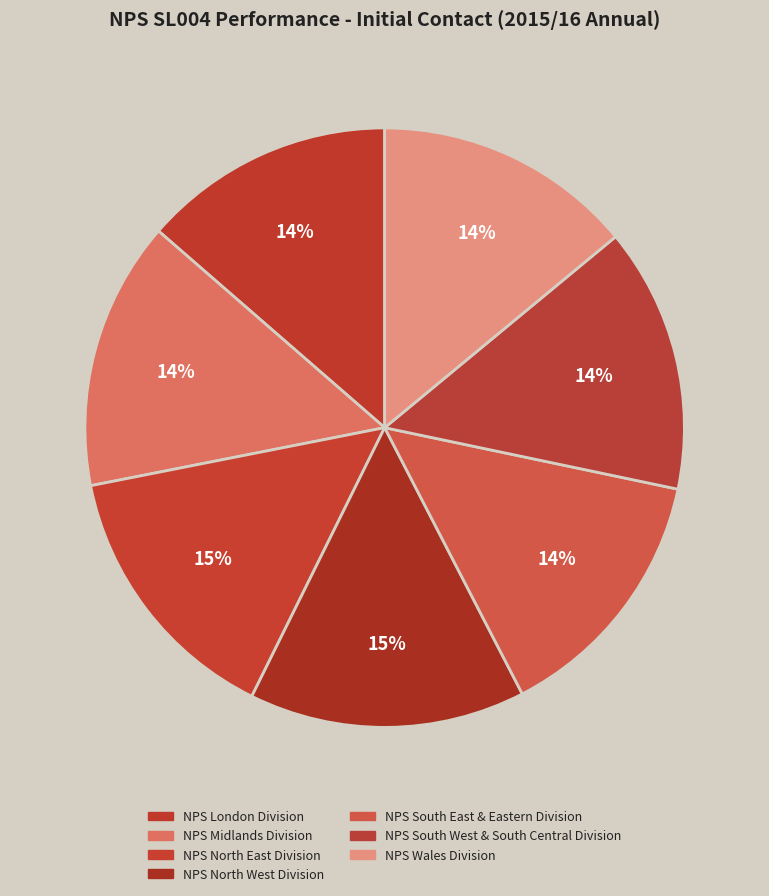

The NPS South East & Eastern Division slice represents 14% of the pie. True or false?

True